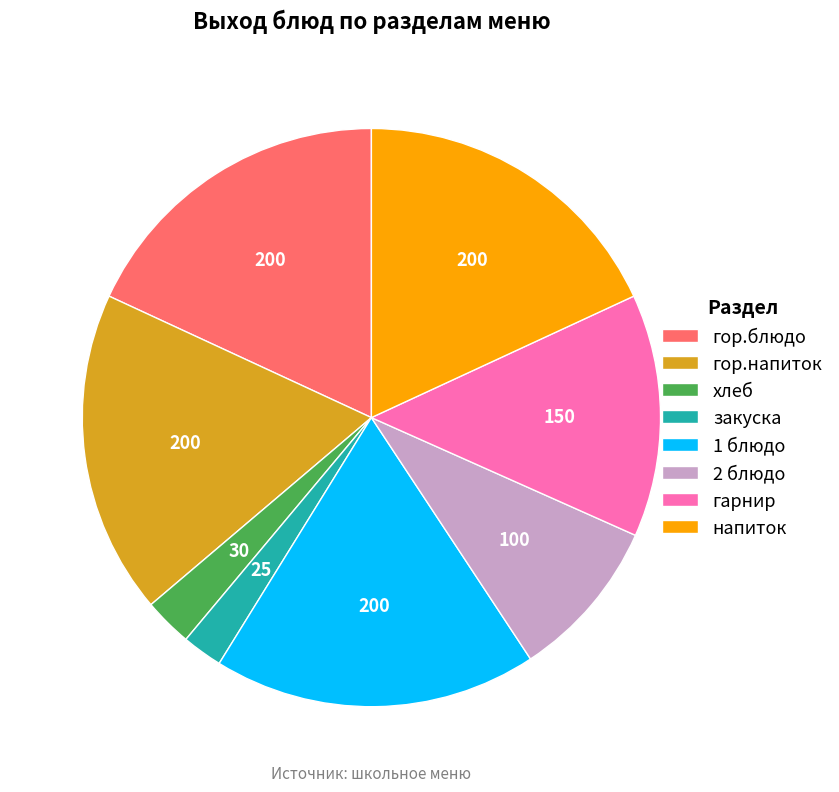

Does закуска represent more than half of the total?

No